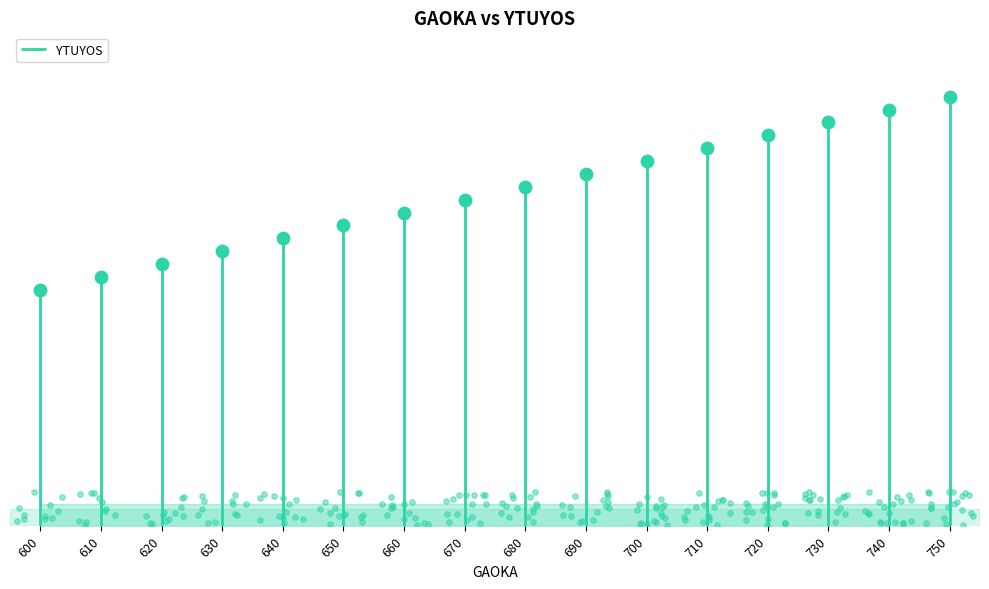

Between 730 and 640, which is larger?

730